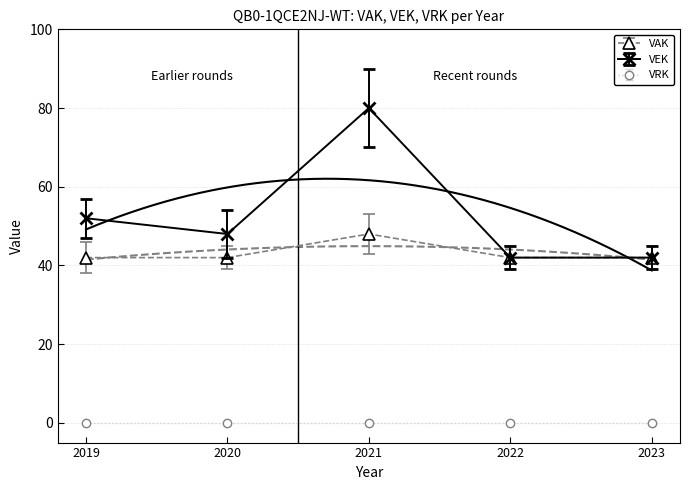

What value does the VAK series have at 2023?

42